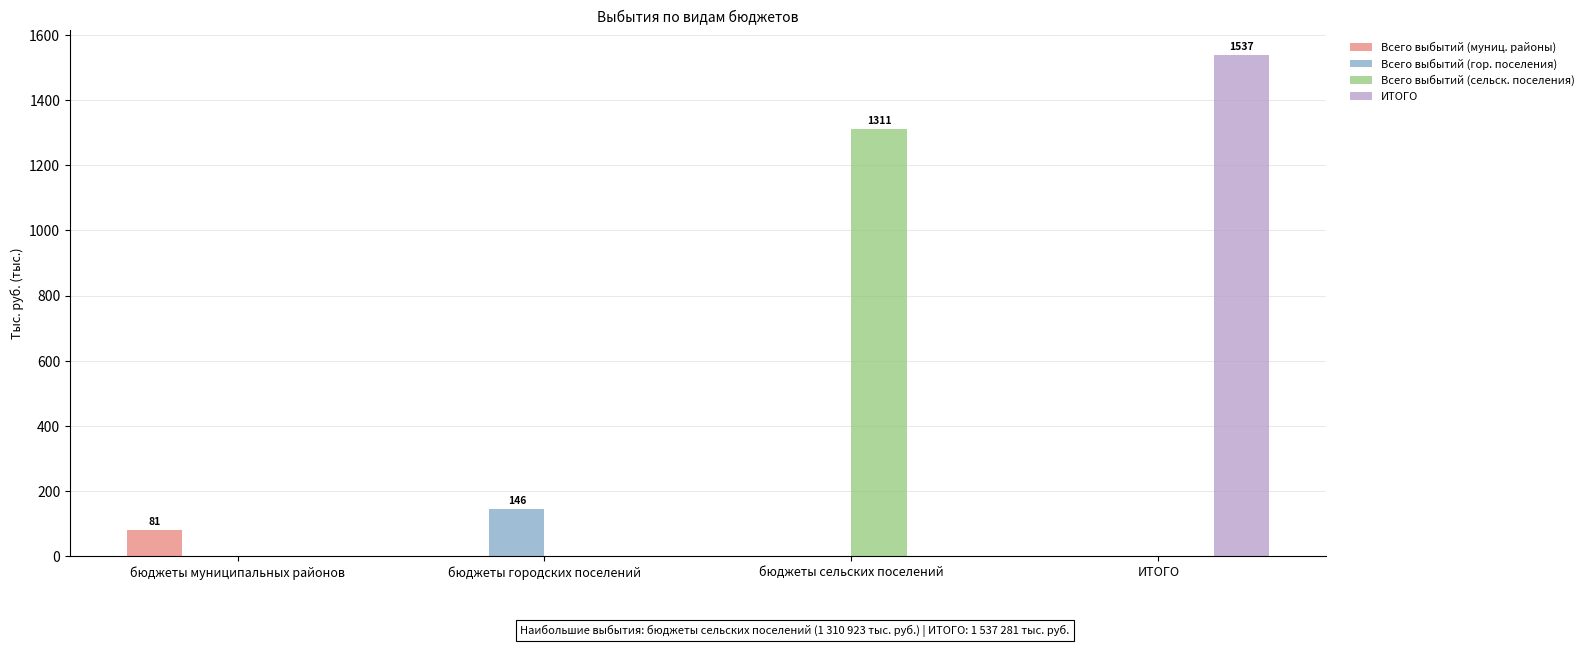

Reading left to right, transcribe all the data shown in this chart.

Всего выбытий (муниц. районы): бюджеты муниципальных районов=80.7	бюджеты городских поселений=0.0	бюджеты сельских поселений=0.0	ИТОГО=0.0
Всего выбытий (гор. поселения): бюджеты муниципальных районов=0.0	бюджеты городских поселений=145.6	бюджеты сельских поселений=0.0	ИТОГО=0.0
Всего выбытий (сельск. поселения): бюджеты муниципальных районов=0.0	бюджеты городских поселений=0.0	бюджеты сельских поселений=1310.9	ИТОГО=0.0
ИТОГО: бюджеты муниципальных районов=0.0	бюджеты городских поселений=0.0	бюджеты сельских поселений=0.0	ИТОГО=1537.3